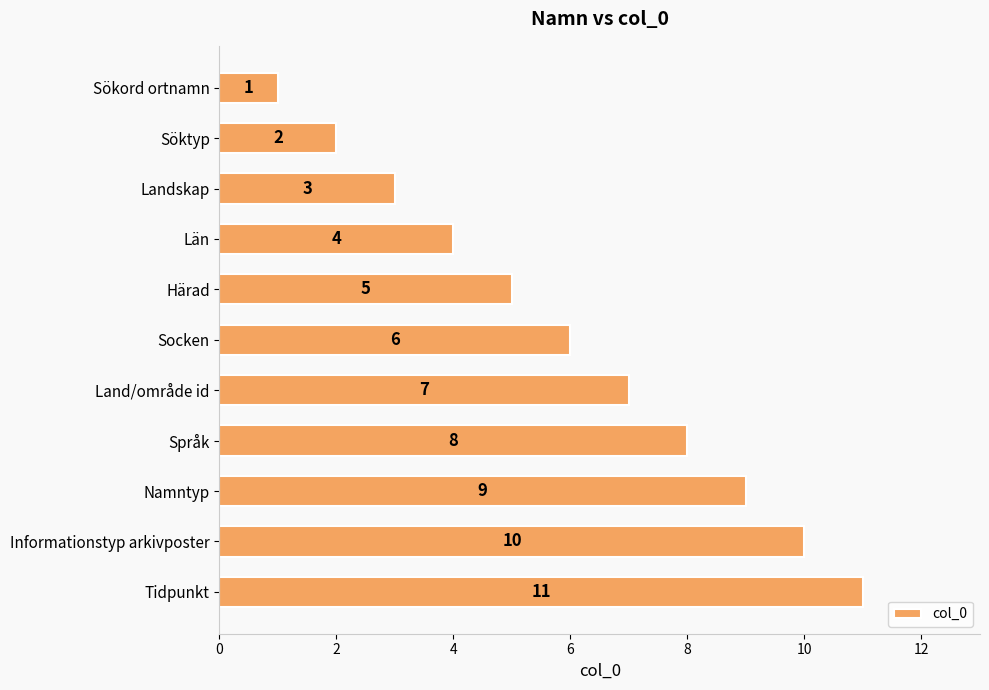

Which has a higher value, Härad or Land/område id?

Land/område id